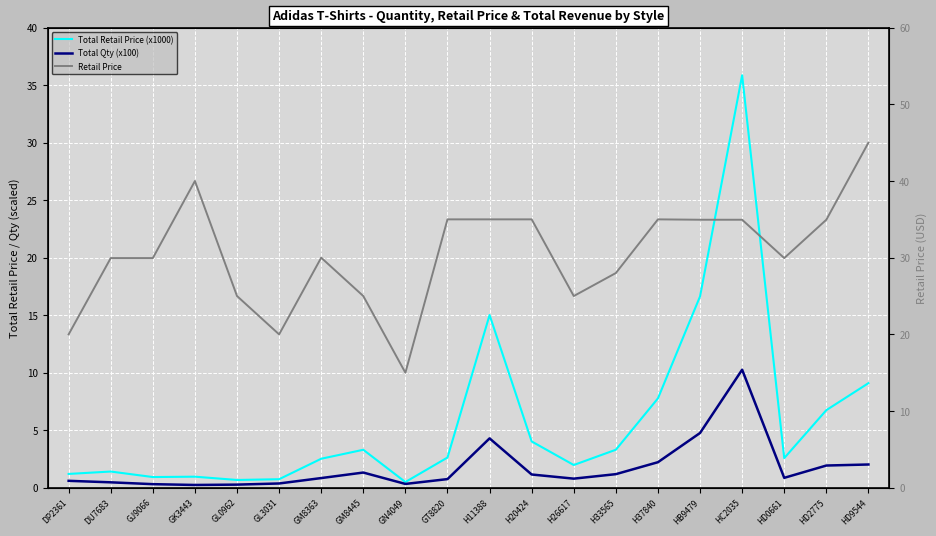

True or false: Retail Price has a value of 20.9 at GN4049.

False